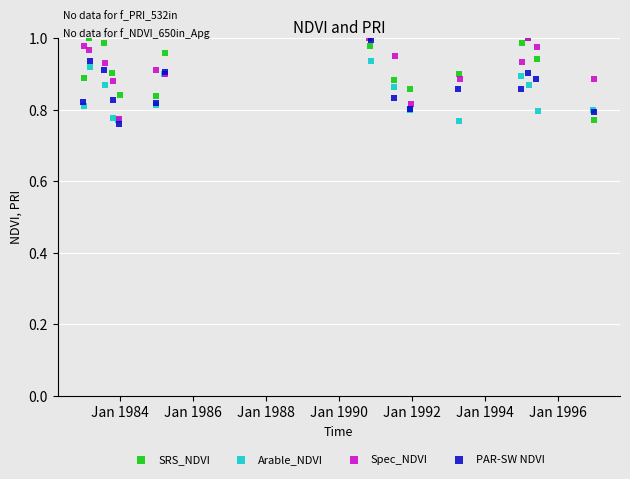

At how many categories does at least one series exceed 0?

15